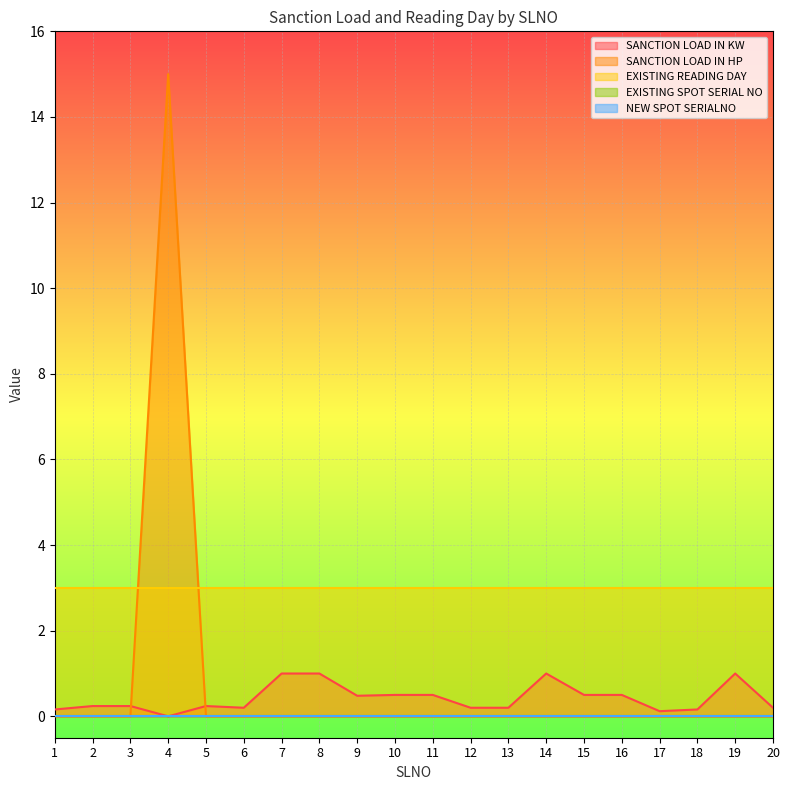

How many intersections are there between SANCTION LOAD IN KW and SANCTION LOAD IN HP?

2